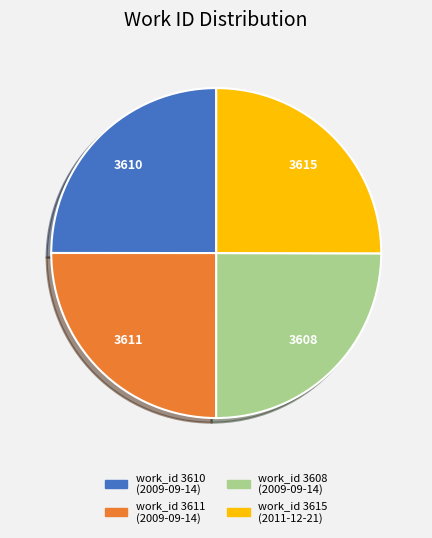

Does work_id 3608 (2009-09-14) represent more than half of the total?

No